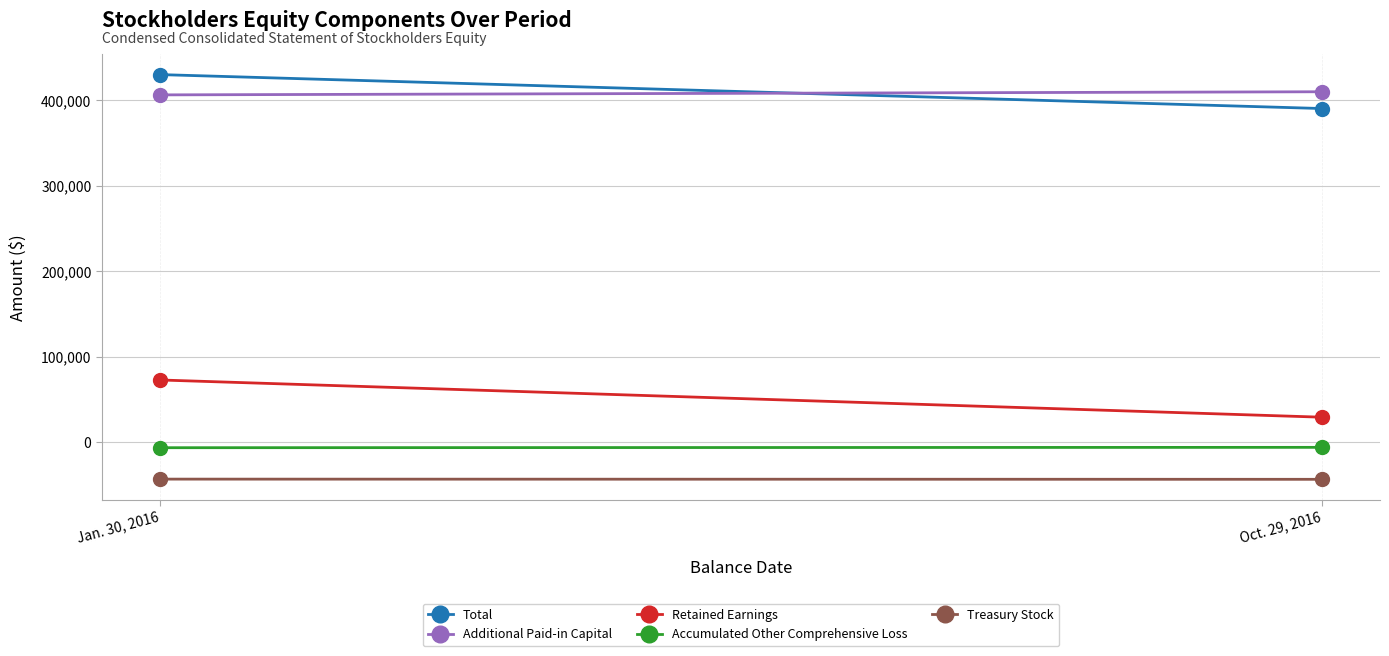

True or false: Total has a value of 390077 at Oct. 29, 2016.

True